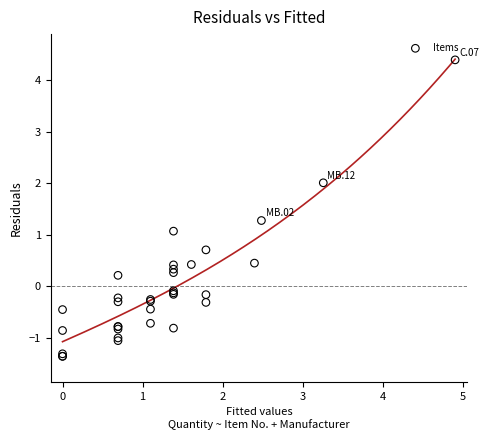

What Y value in the scatter plot is closest to 1?

1.1